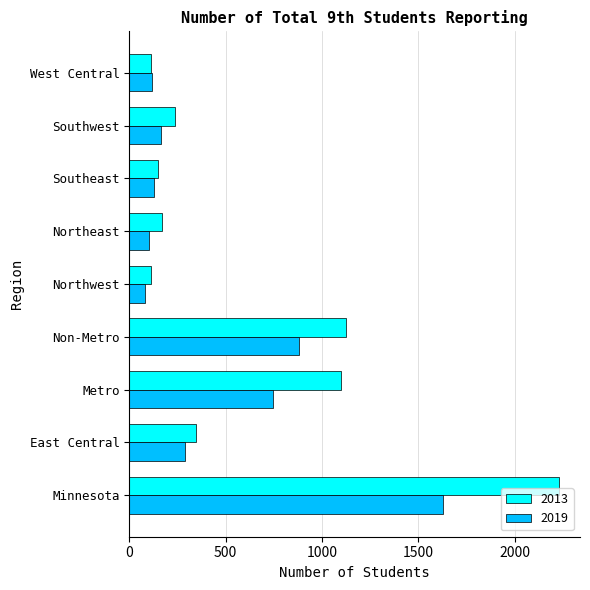

At which category is the sum across all series the highest?

Minnesota